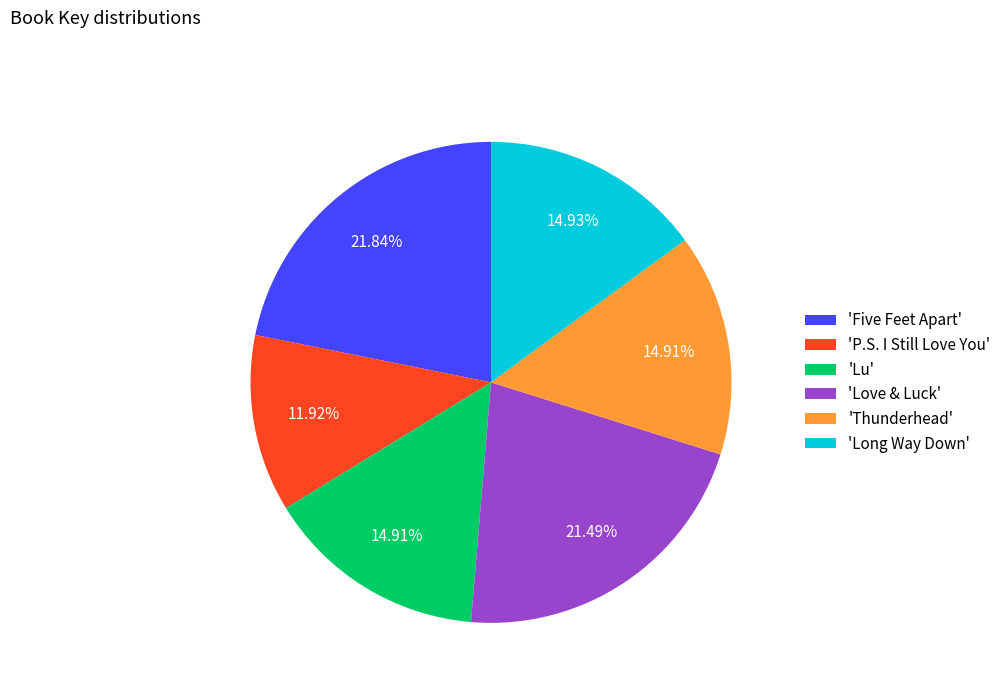

Is 'P.S. I Still Love You' the majority of the pie?

No